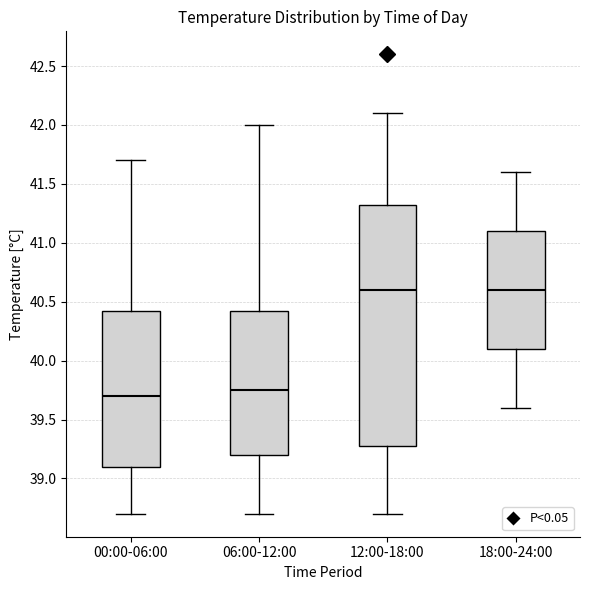

Which box is the tallest, from its lower edge to its upper edge?

12:00-18:00